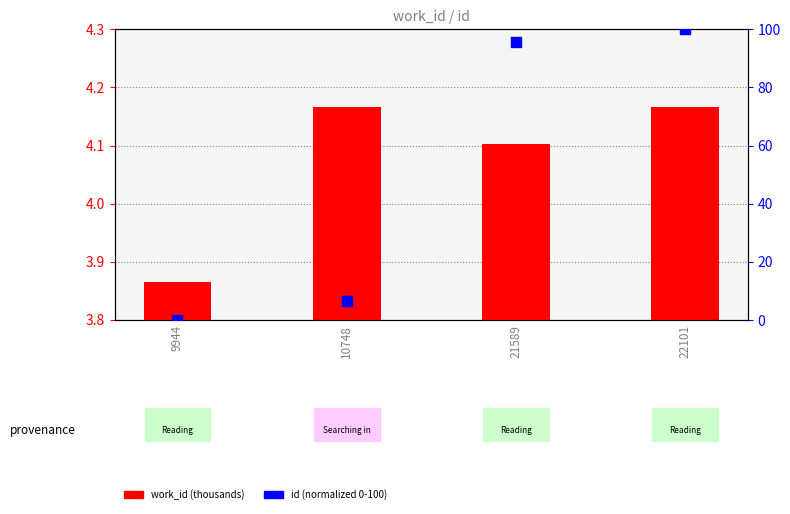

What are all the series names shown in the legend?

work_id (thousands), id (normalized 0-100)